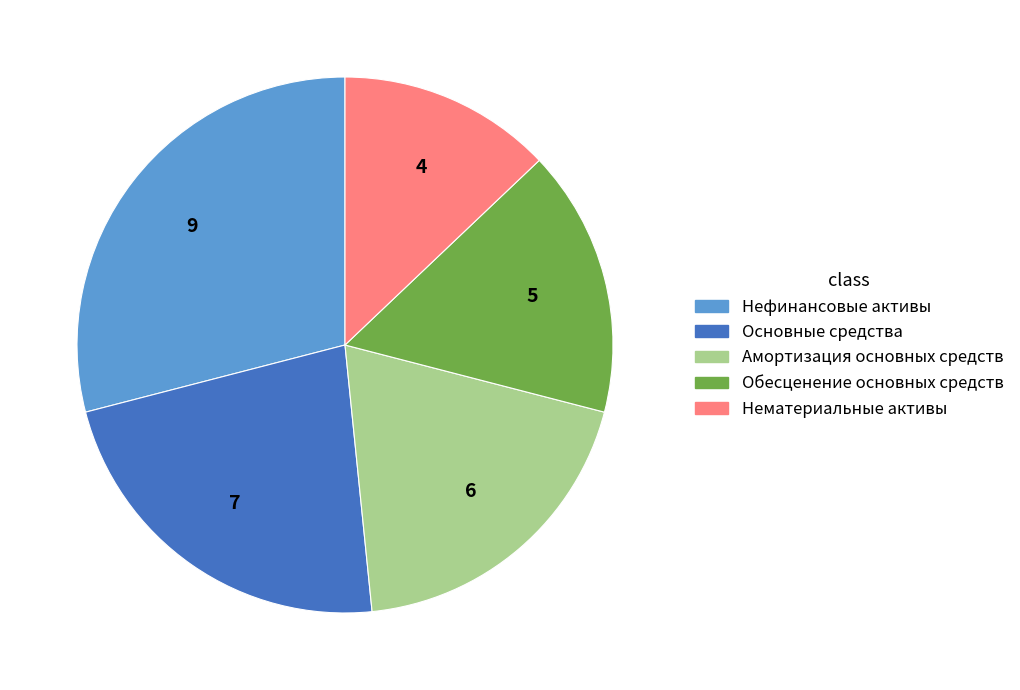

Approximately how many times larger is the value at Основные средства compared to Амортизация основных средств?

1.2